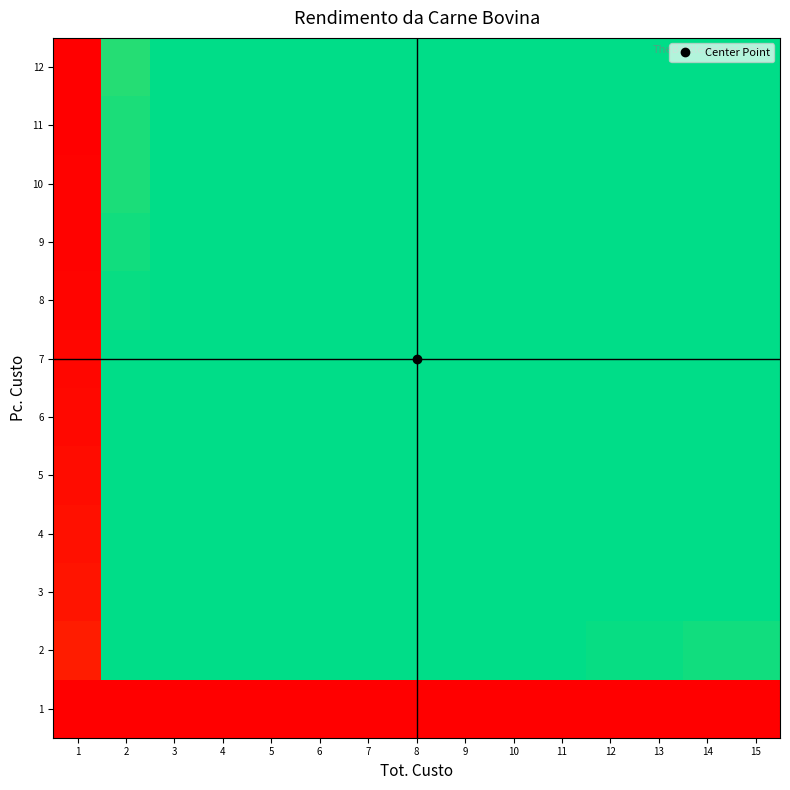

List the series in order of their peak value, highest first.

12, 11, 10, 9, 8, 7, 6, 5, 4, 3, 2, 1